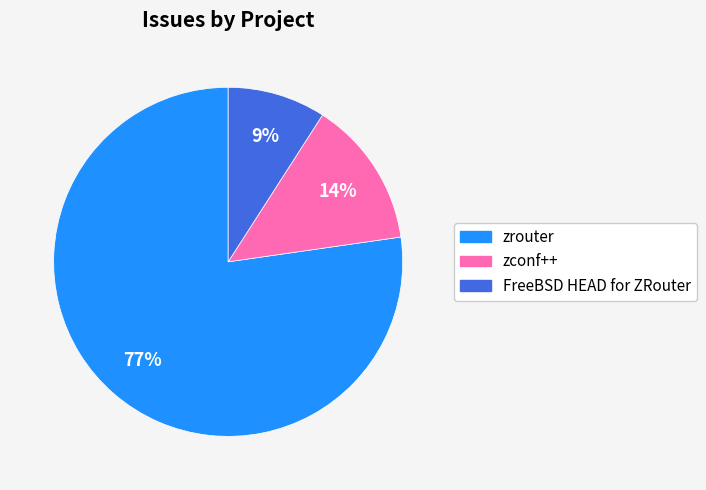

To the nearest percent, what is the difference between the largest and smallest slice percentages?

68%